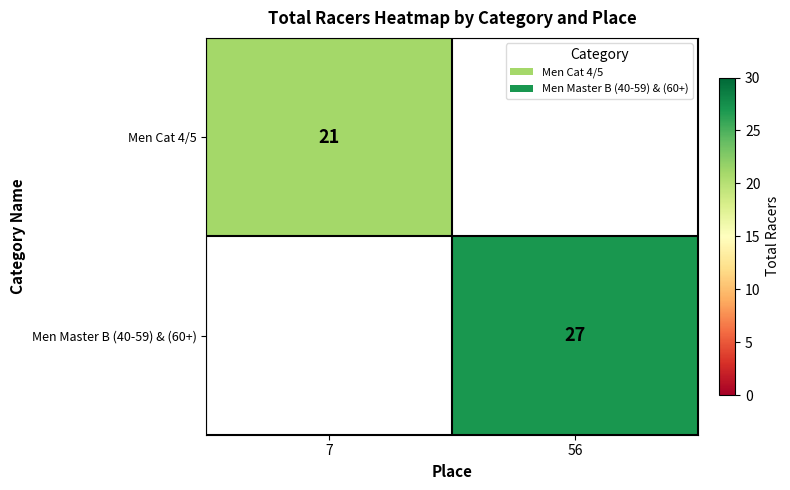

The value of Men Cat 4/5 at 7 is 21. True or false?

True